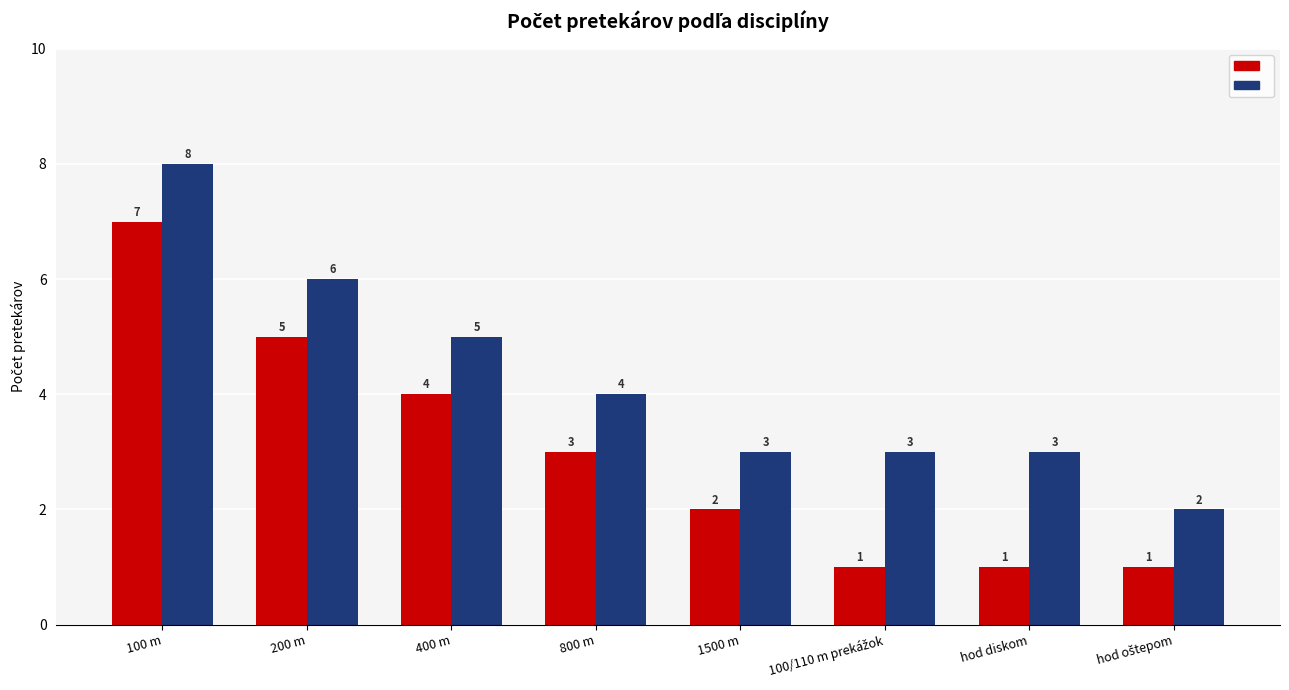

What is the spread (max minus min) of values at 800 m?

1